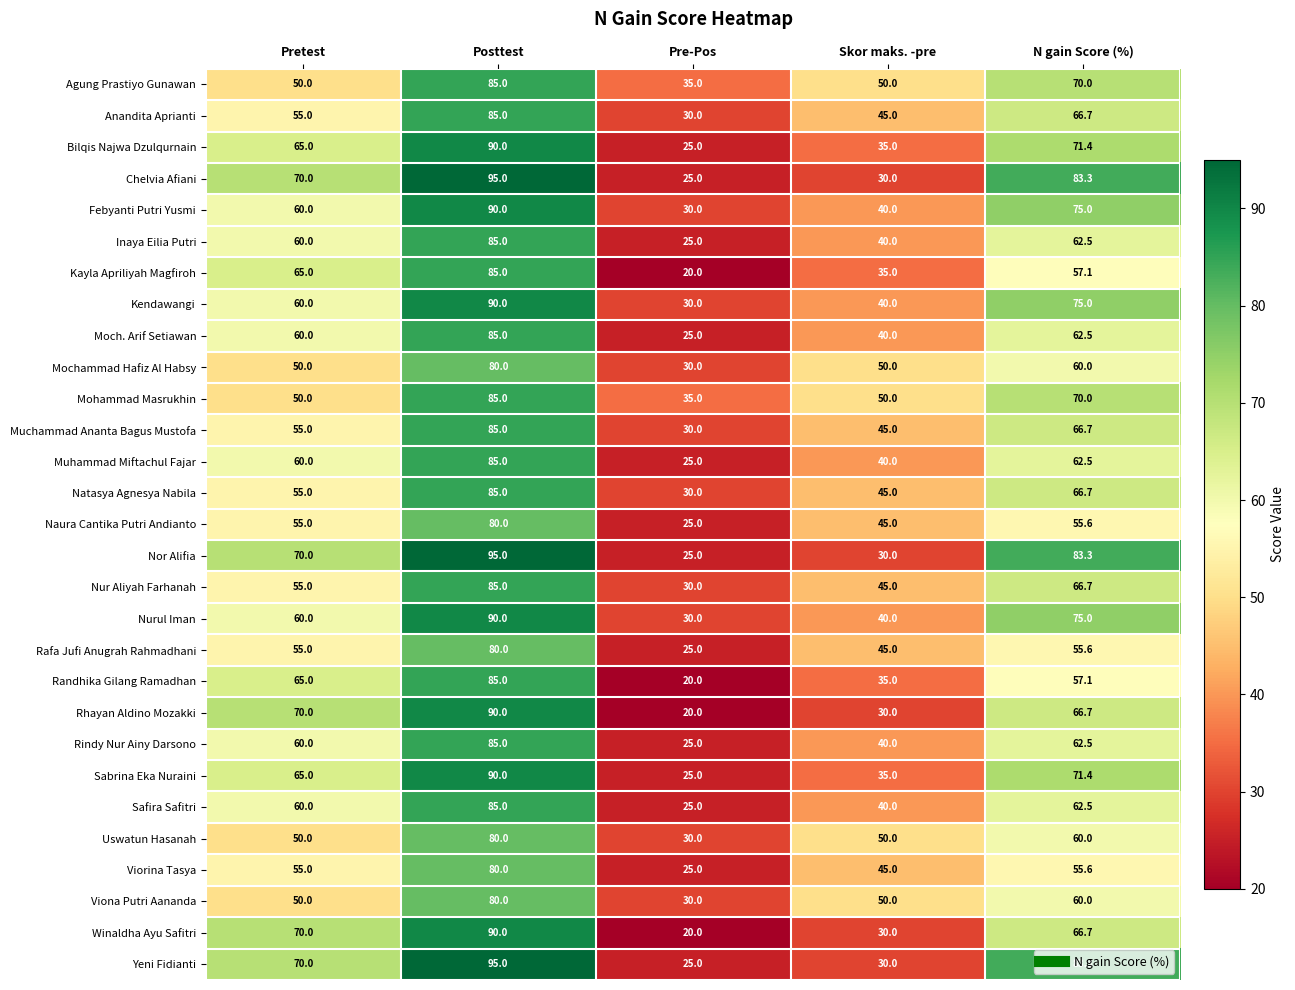

List the labels in order of Rafa Jufi Anugrah Rahmadhani value, smallest first.

Pre-Pos, Skor maks. -pre, Pretest, N gain Score (%), Posttest